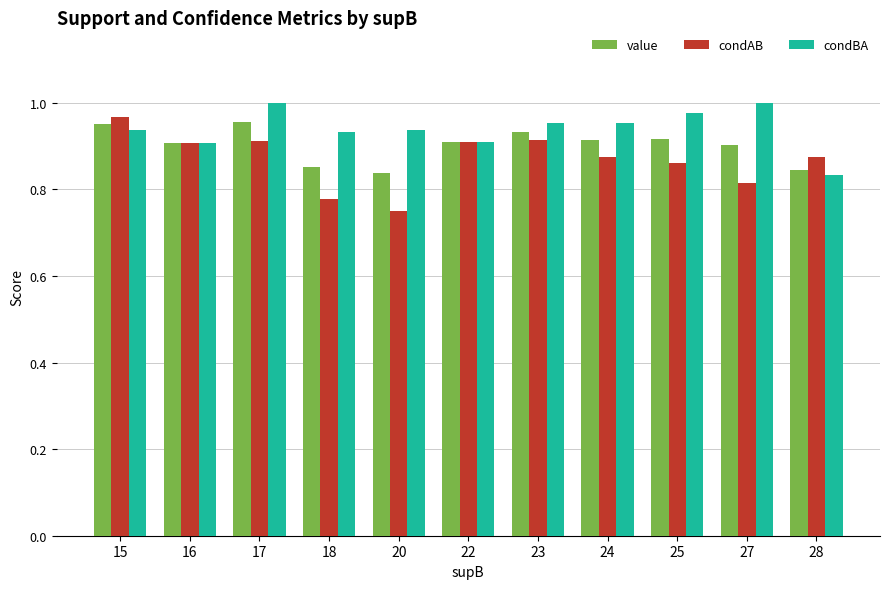

What are all the series names shown in the legend?

value, condAB, condBA